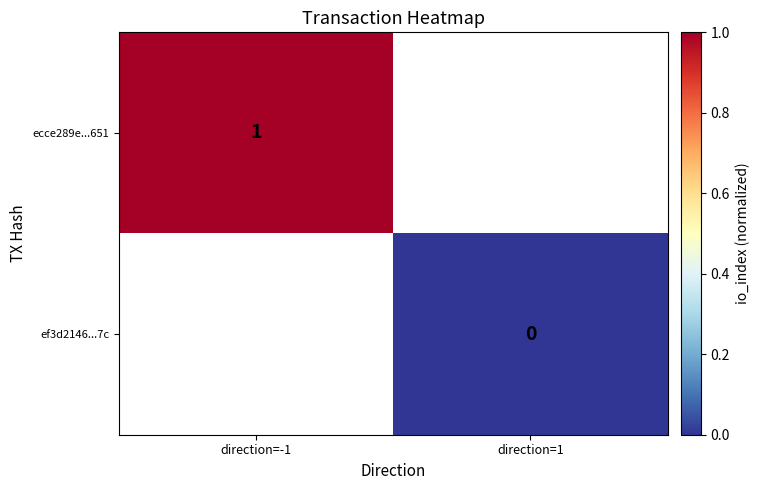

Is the value of ecce289e...651 at direction=-1 greater than the value of ef3d2146...7c at direction=1?

Yes